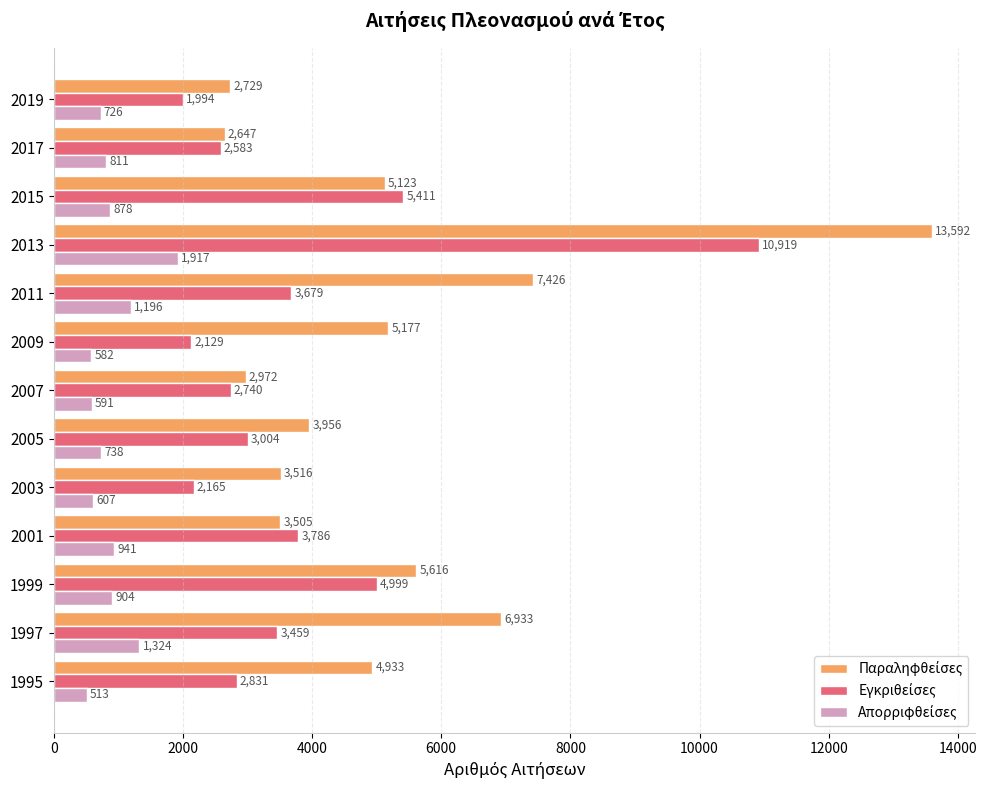

At which category is the sum across all series the highest?

2013